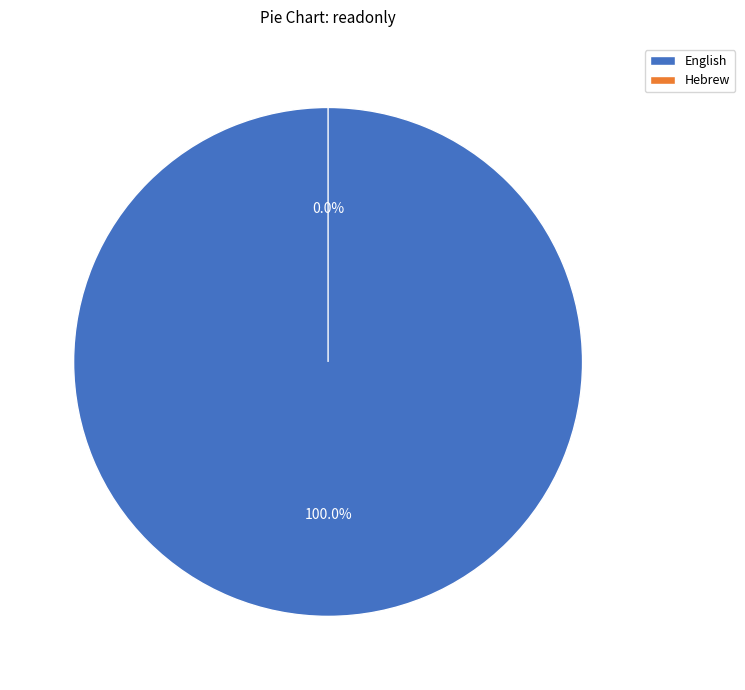

Count the number of slices in the pie.

2